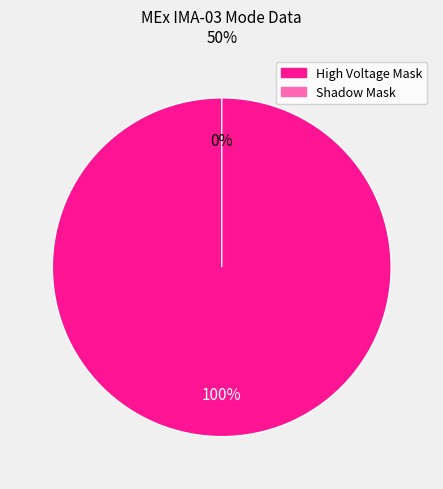

To the nearest percent, what is the combined percentage of High Voltage Mask and Shadow Mask?

100%